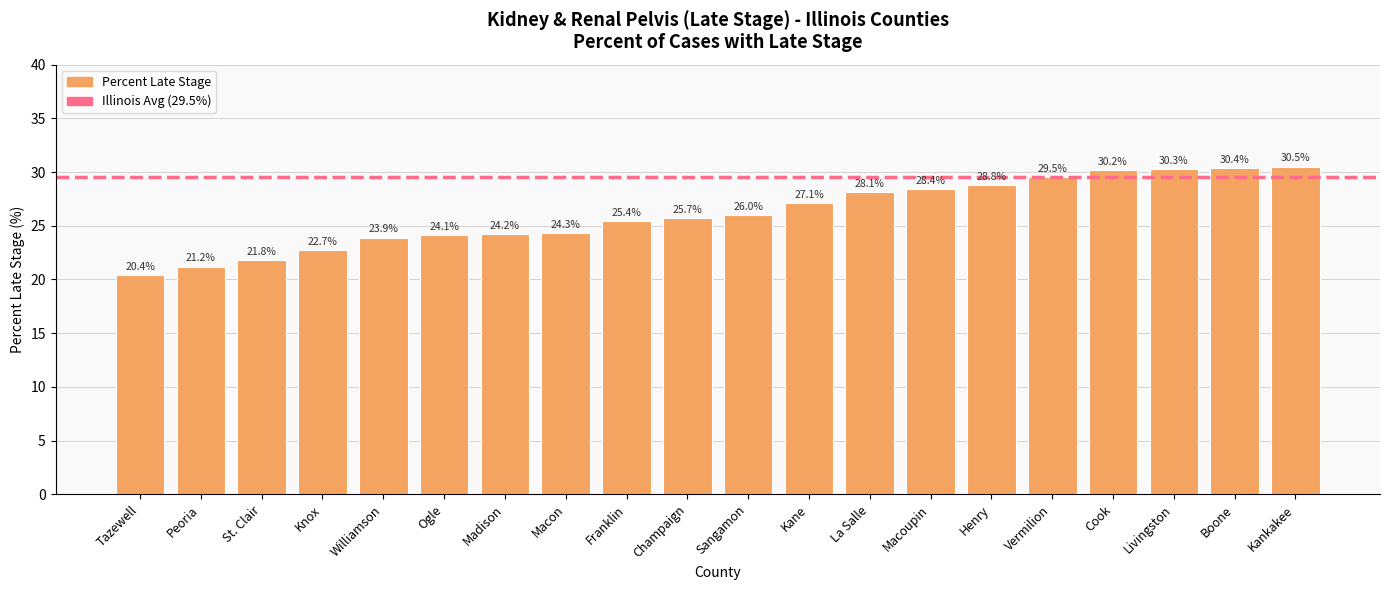

What is the label of the 4th bar from the left?

Knox